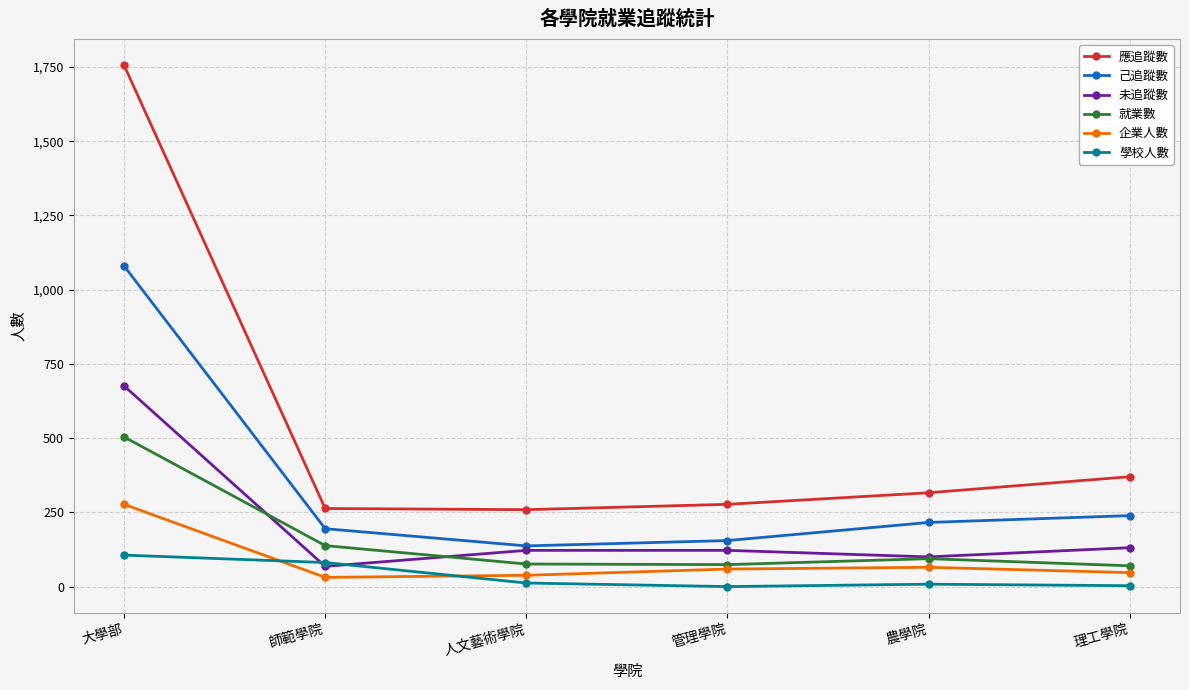

How many lines are shown in the chart?

6